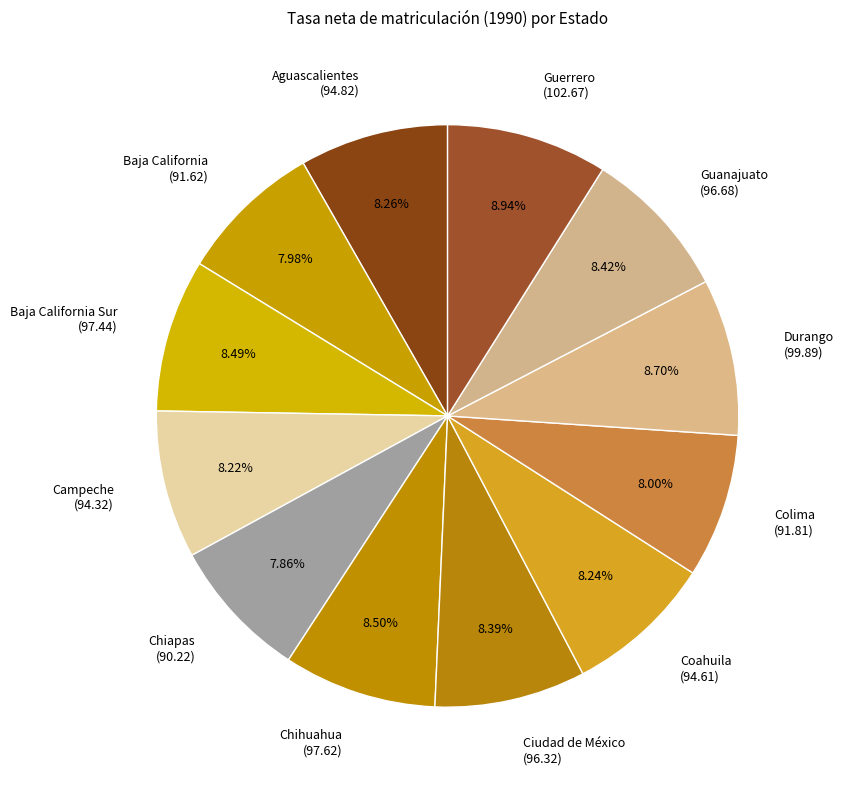

To the nearest percent, what is the difference between the largest and smallest slice percentages?

1%